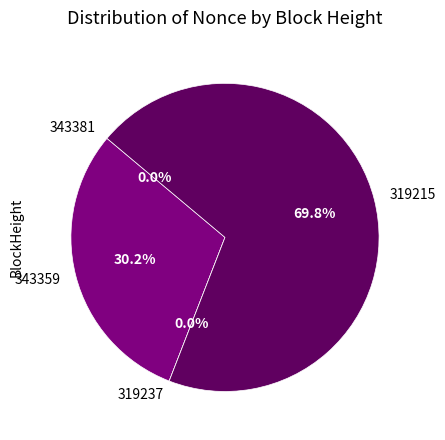

How many slices are in this pie chart?

4